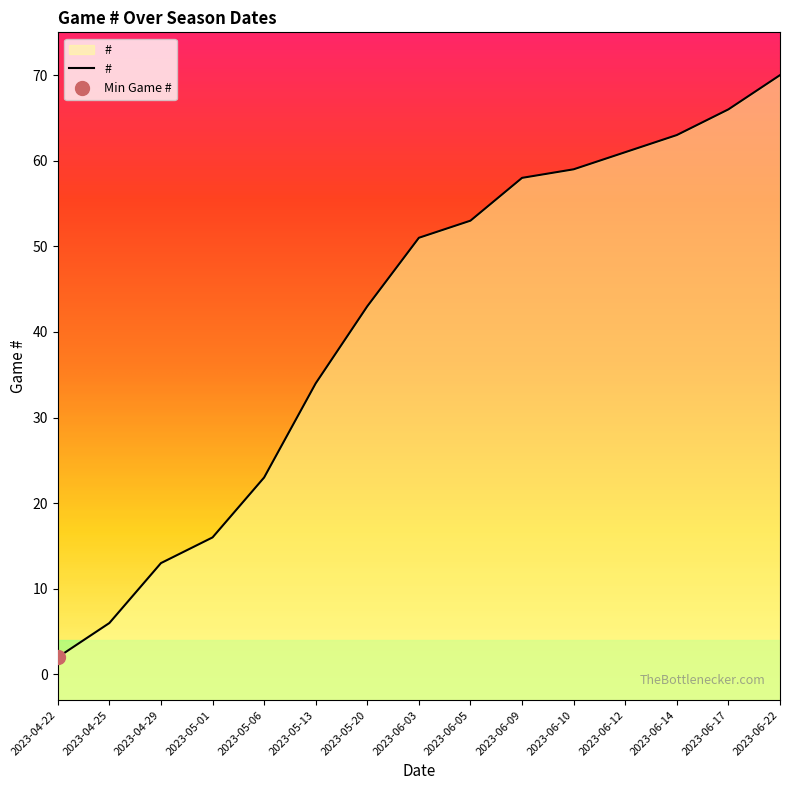

Is it true that the value at 2023-05-01 is 16?

True